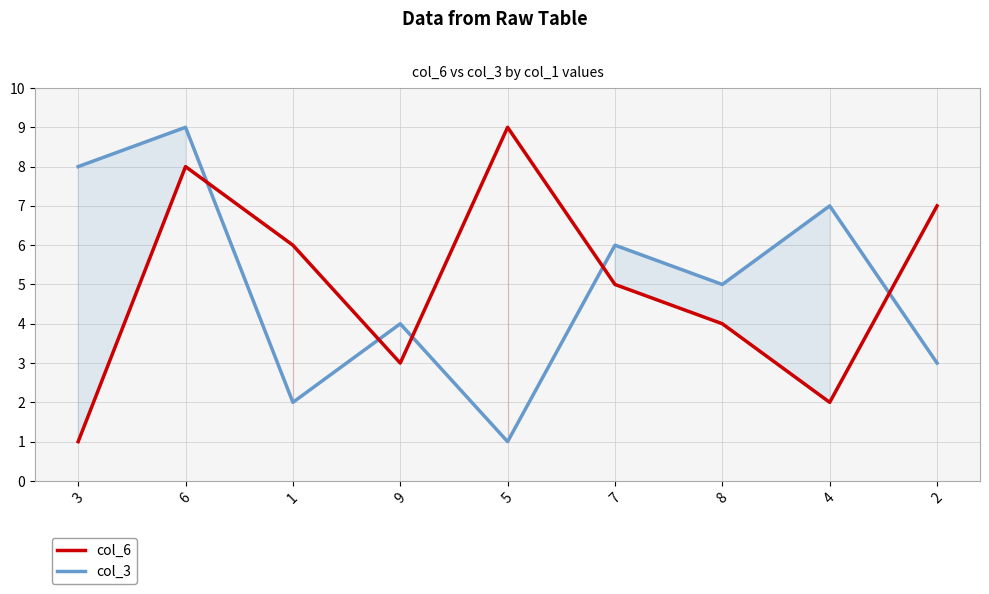

What is the sum of all col_3 values?

45